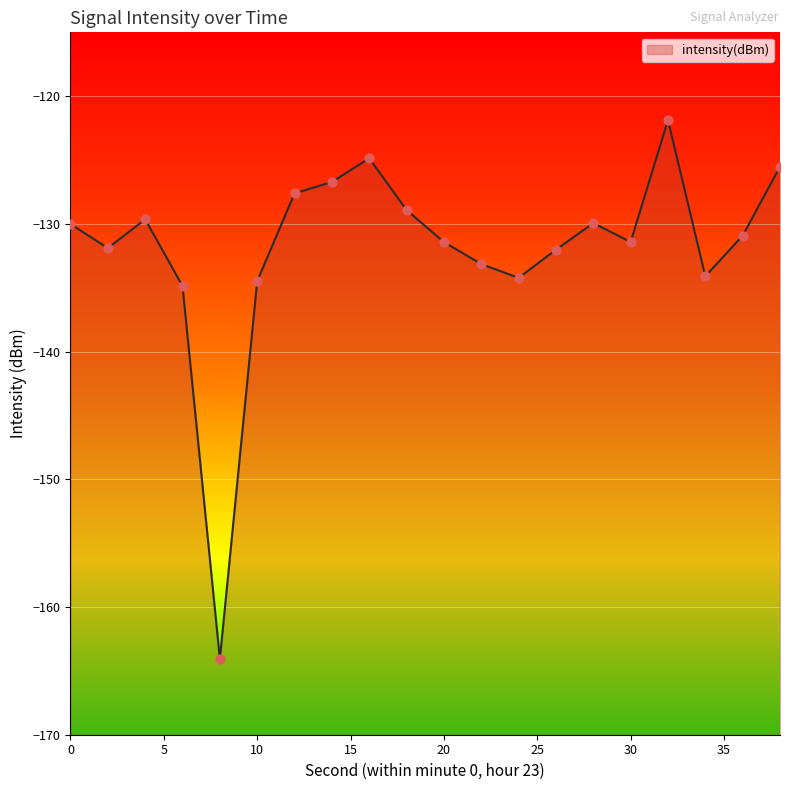

What is the change in value from 10 to 20?

+3.1